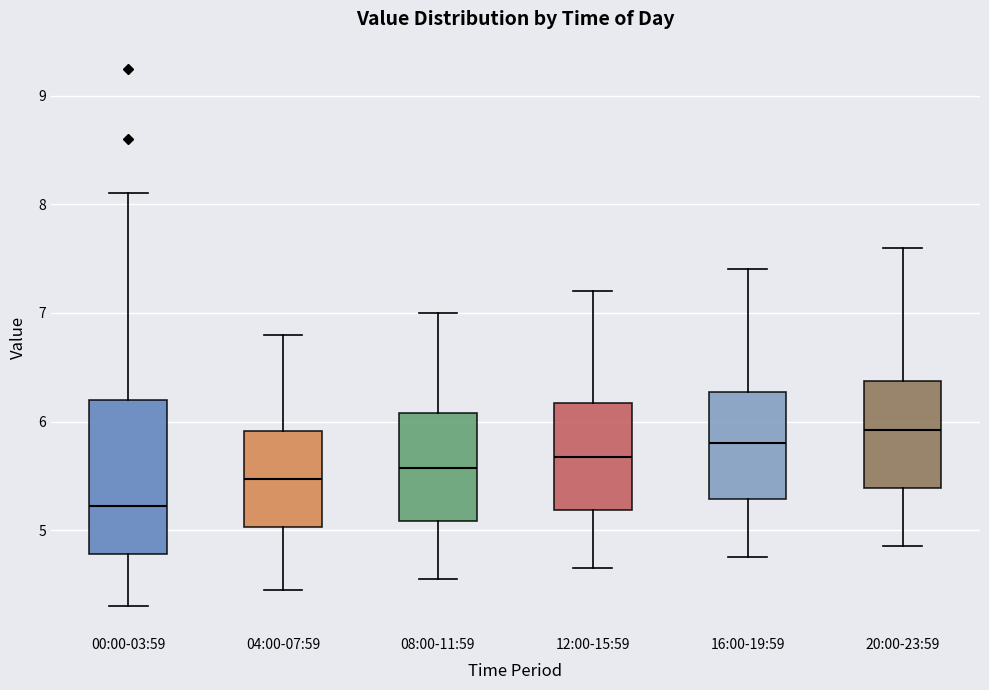

Which box is the tallest, from its lower edge to its upper edge?

00:00-03:59